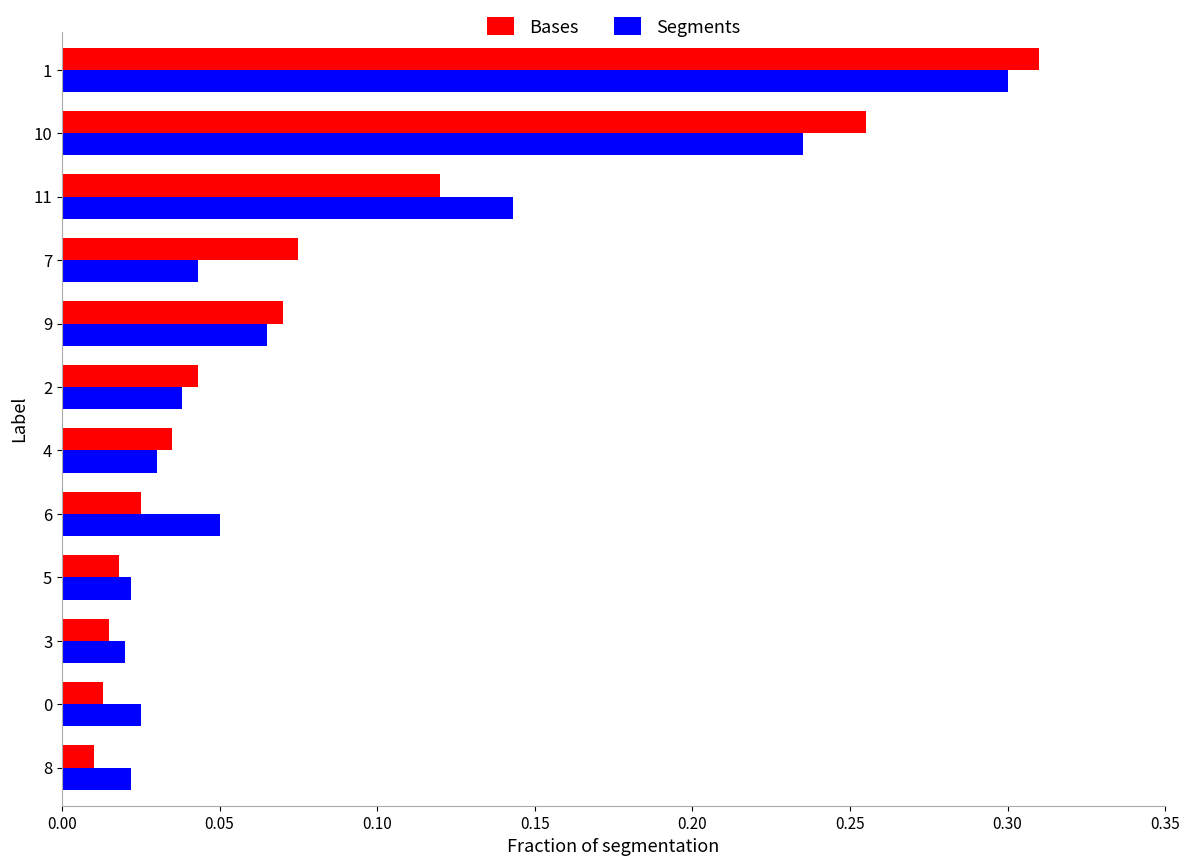

List the series in order of their peak value, highest first.

Bases, Segments